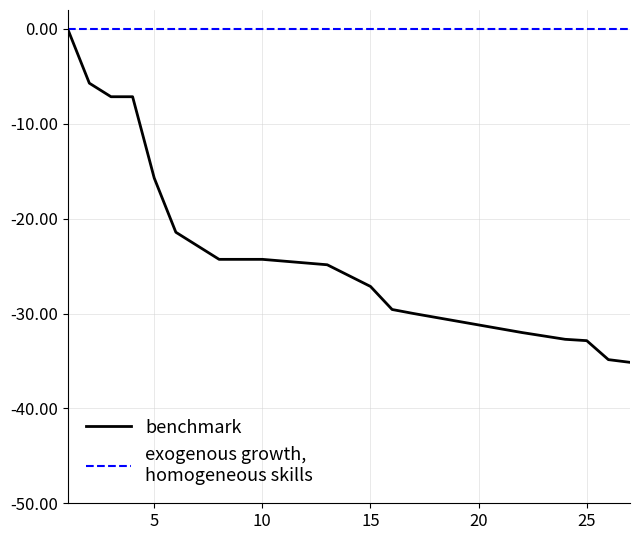

What is the minimum value shown in the chart?

-35.1